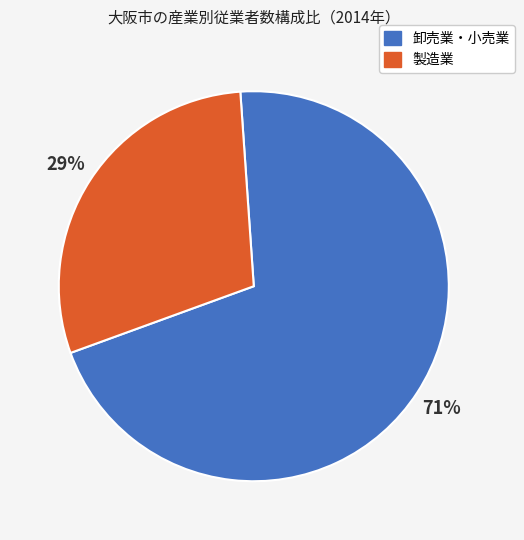

Does any single category account for the majority?

Yes